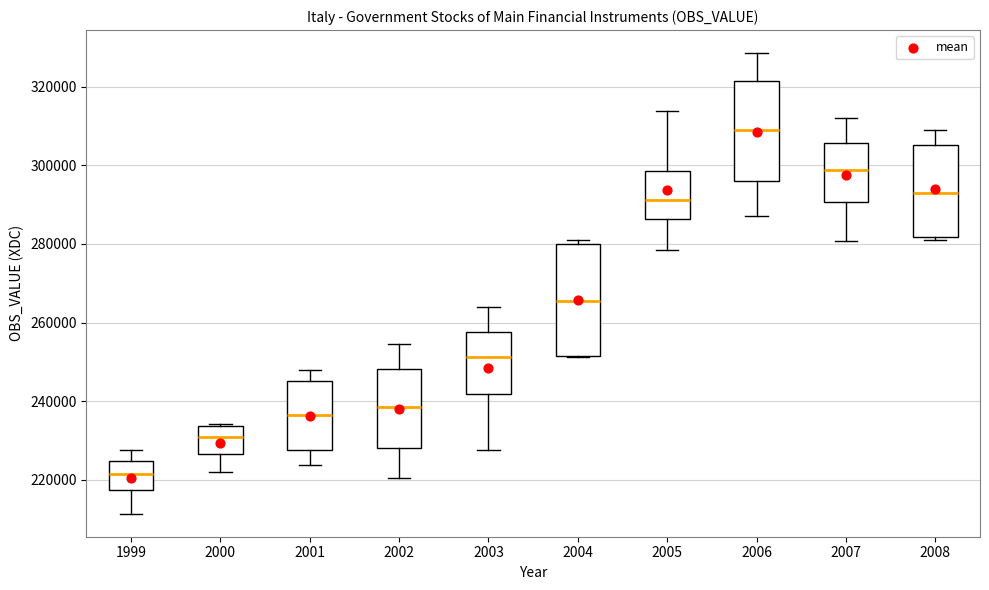

Which box's median line is the highest?

2006